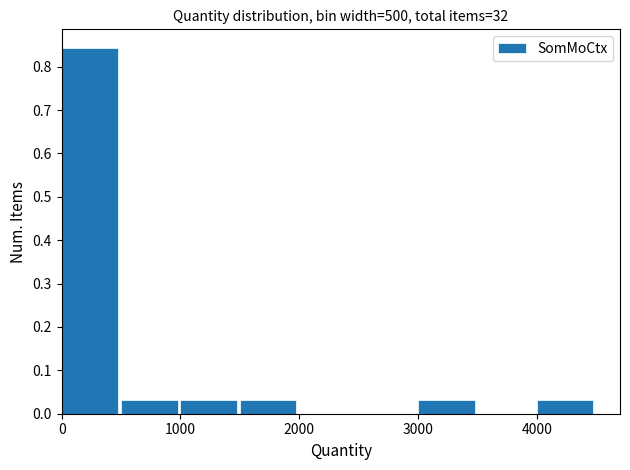

Reading left to right, transcribe this chart: for each bar, give the range it covers on the x-axis and its height. The values are not printed on the chart, so give them approximately, as read against the axis.

0 to 500: 0.84
500 to 1000: 0.03
1000 to 1500: 0.03
1500 to 2000: 0.03
2000 to 2500: 0
2500 to 3000: 0
3000 to 3500: 0.03
3500 to 4000: 0
4000 to 4500: 0.03